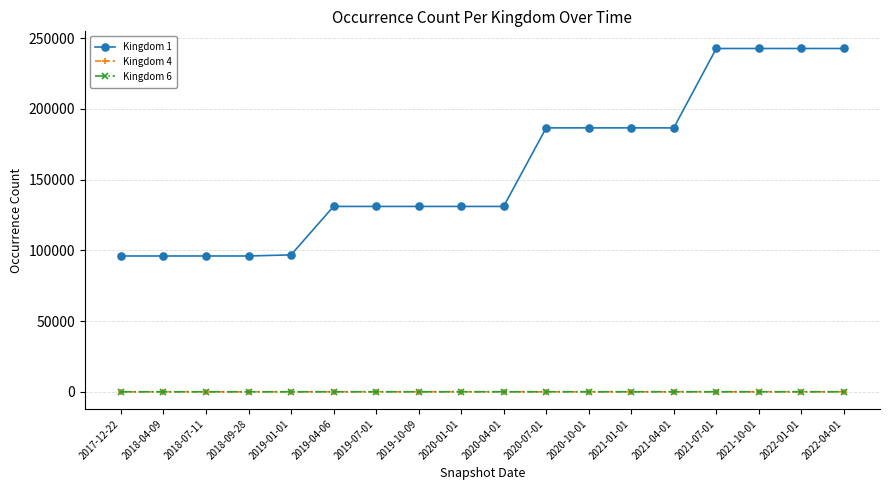

Which series has the largest total across all categories?

Kingdom 1